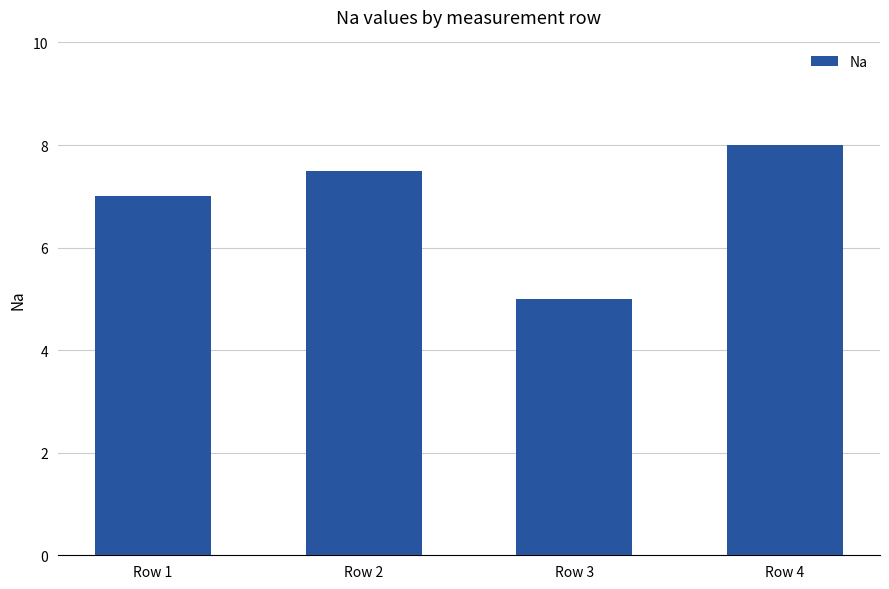

What is the greatest value displayed?

8.0